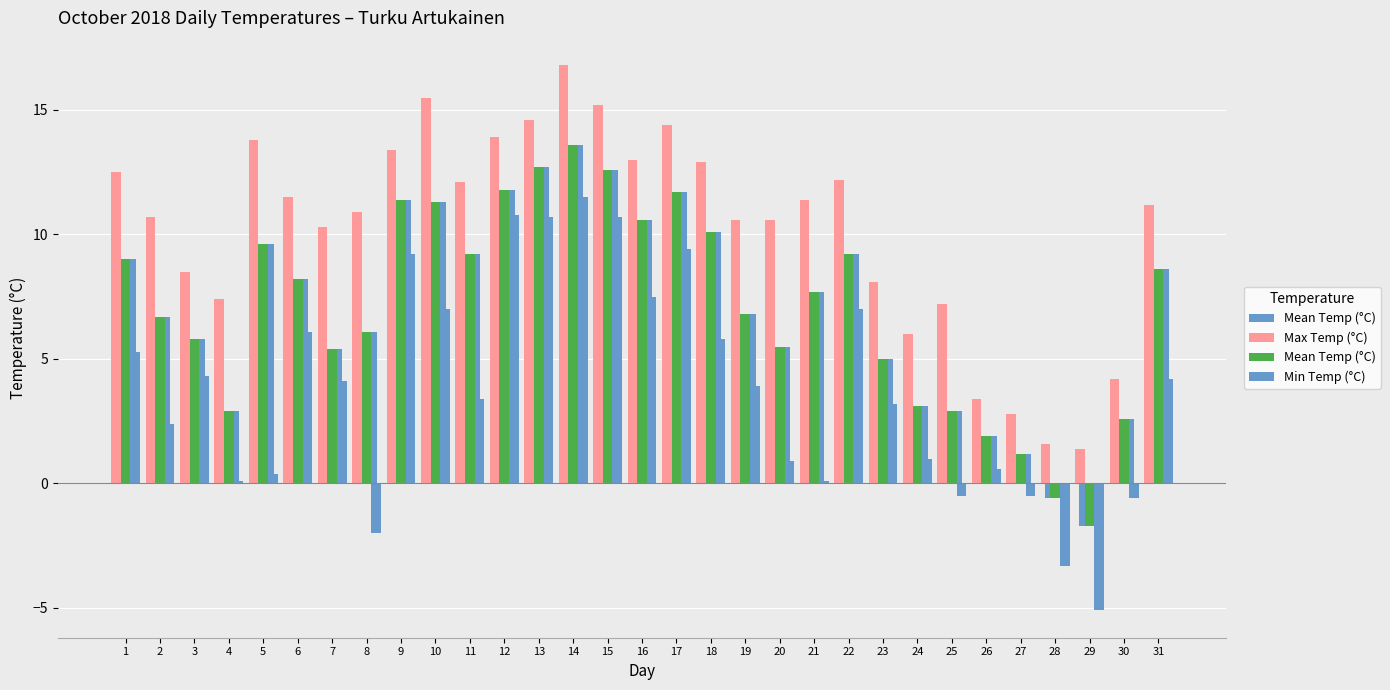

At which category does the chart reach its minimum across all series?

29